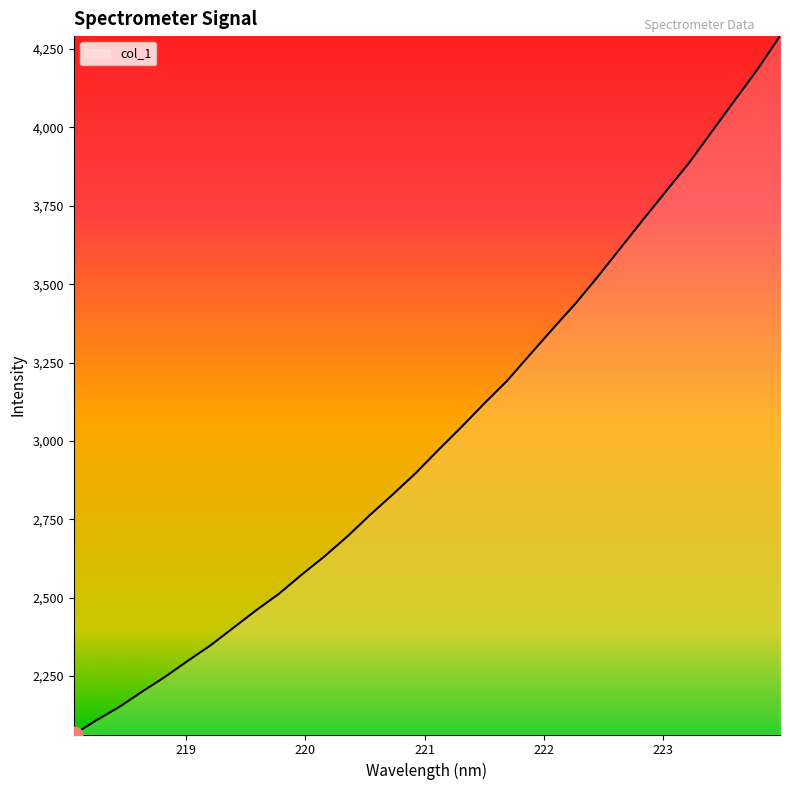

What is the maximum value shown in the chart?

4291.5